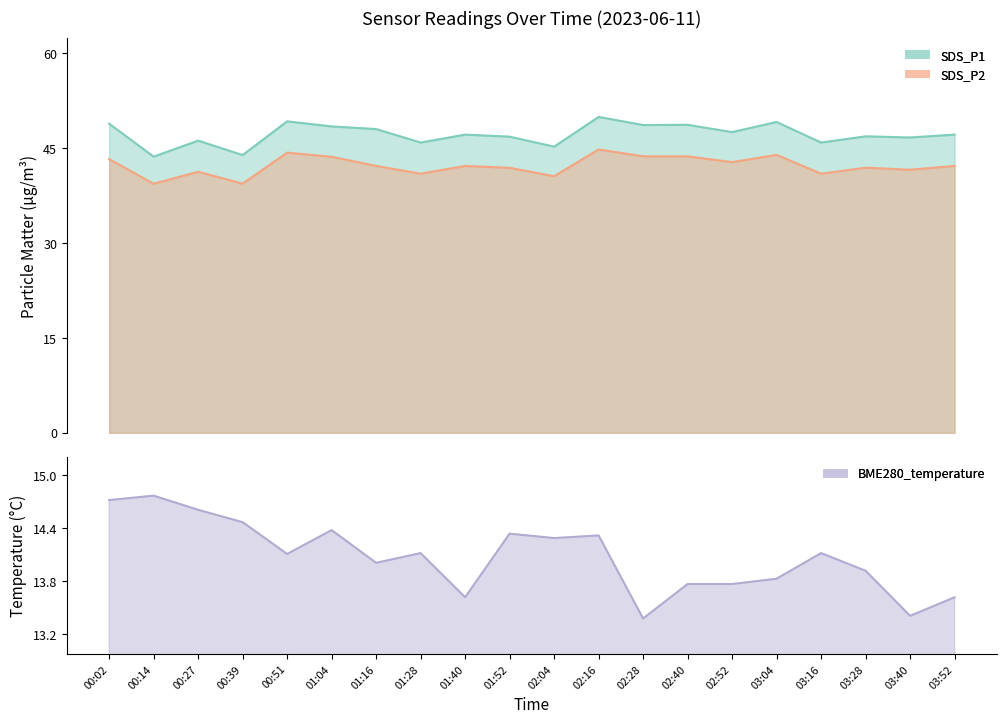

True or false: BME280_temperature and SDS_P2 cross at least once.

False